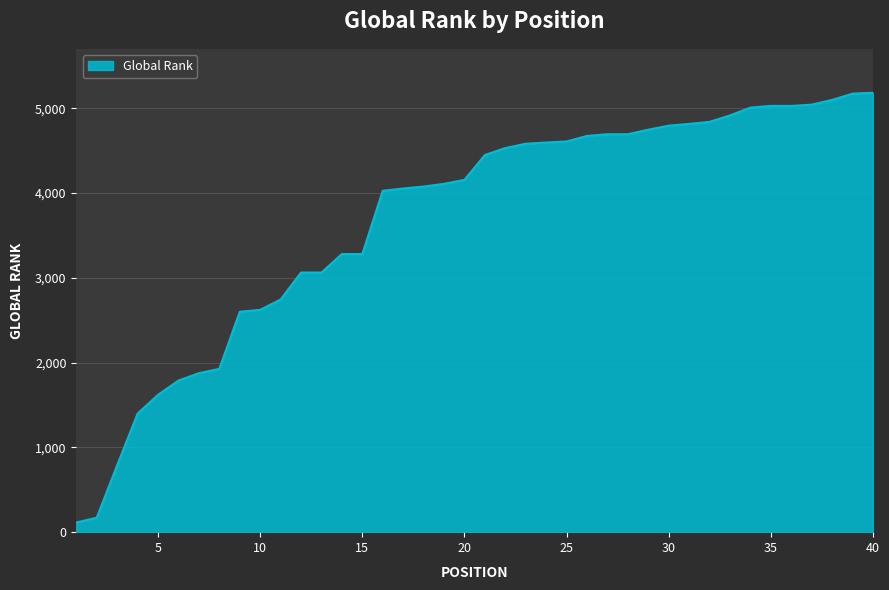

How many lines are shown in the chart?

1